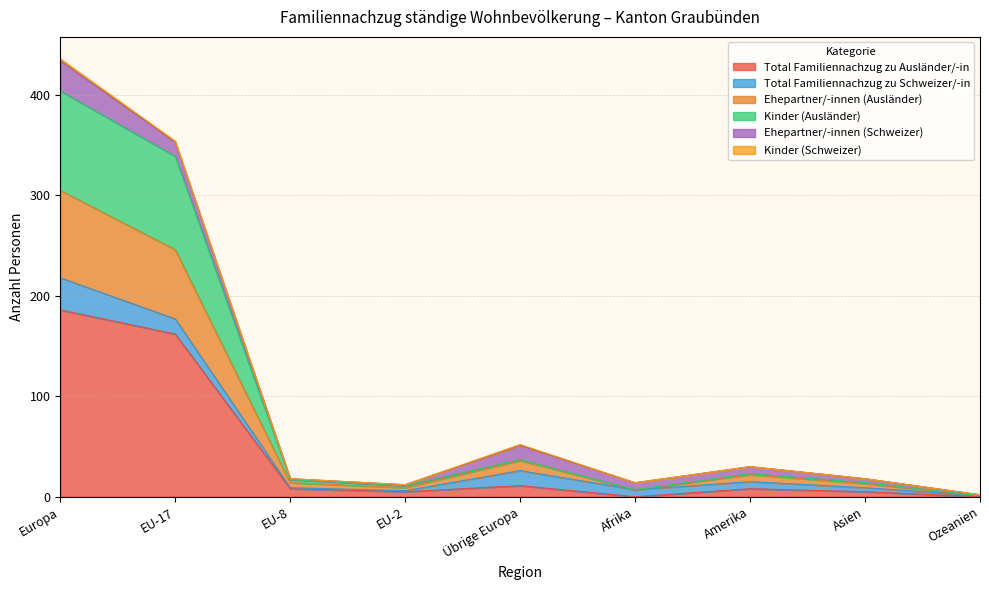

At which label does Ehepartner/-innen (Ausländer) first exceed 14?

Europa